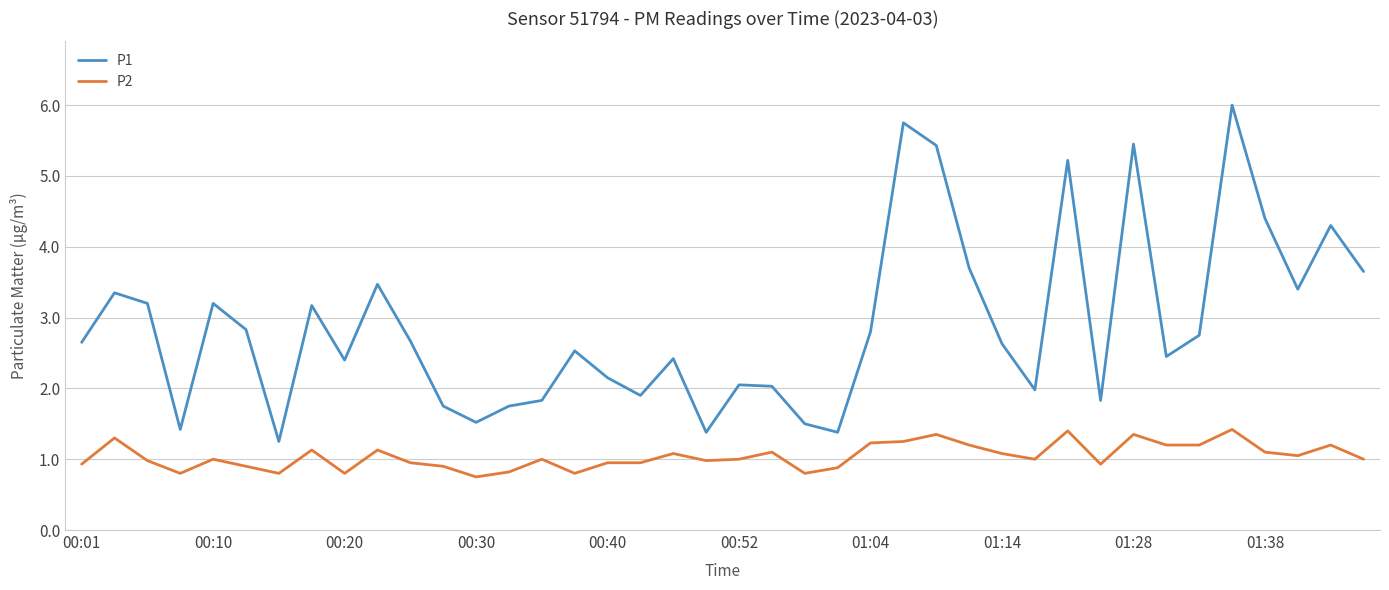

What is the average value of the P2 series?

1.0